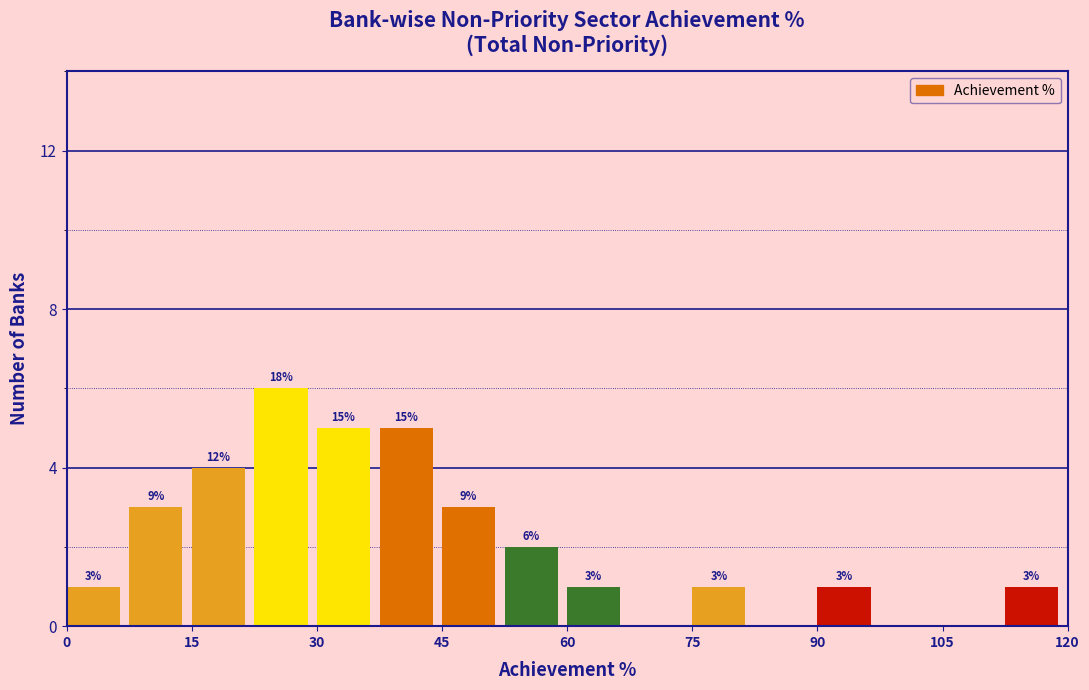

Read against the x-axis, roughly where is the centre of the tallest bar?

26